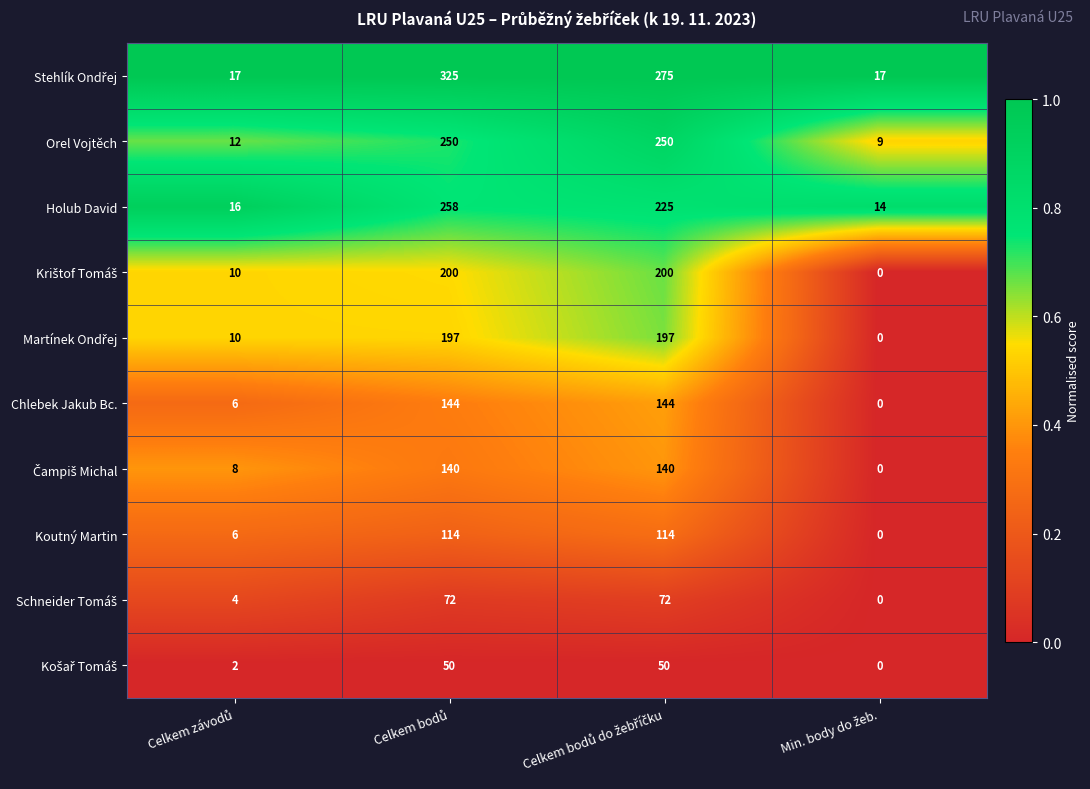

What is the highest value of the Holub David series?

258